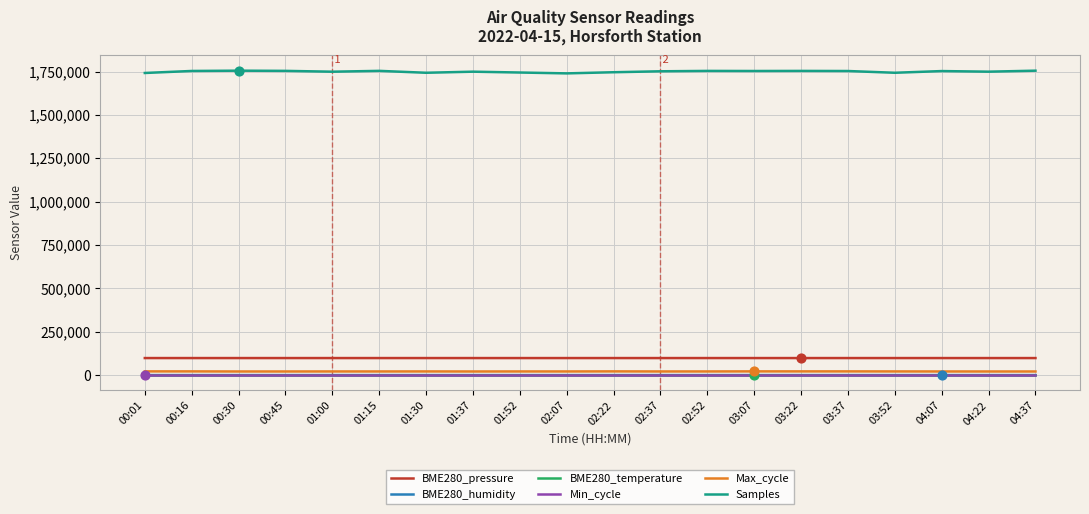

Is the value of Max_cycle at 01:15 greater than the value of Min_cycle at 00:01?

Yes